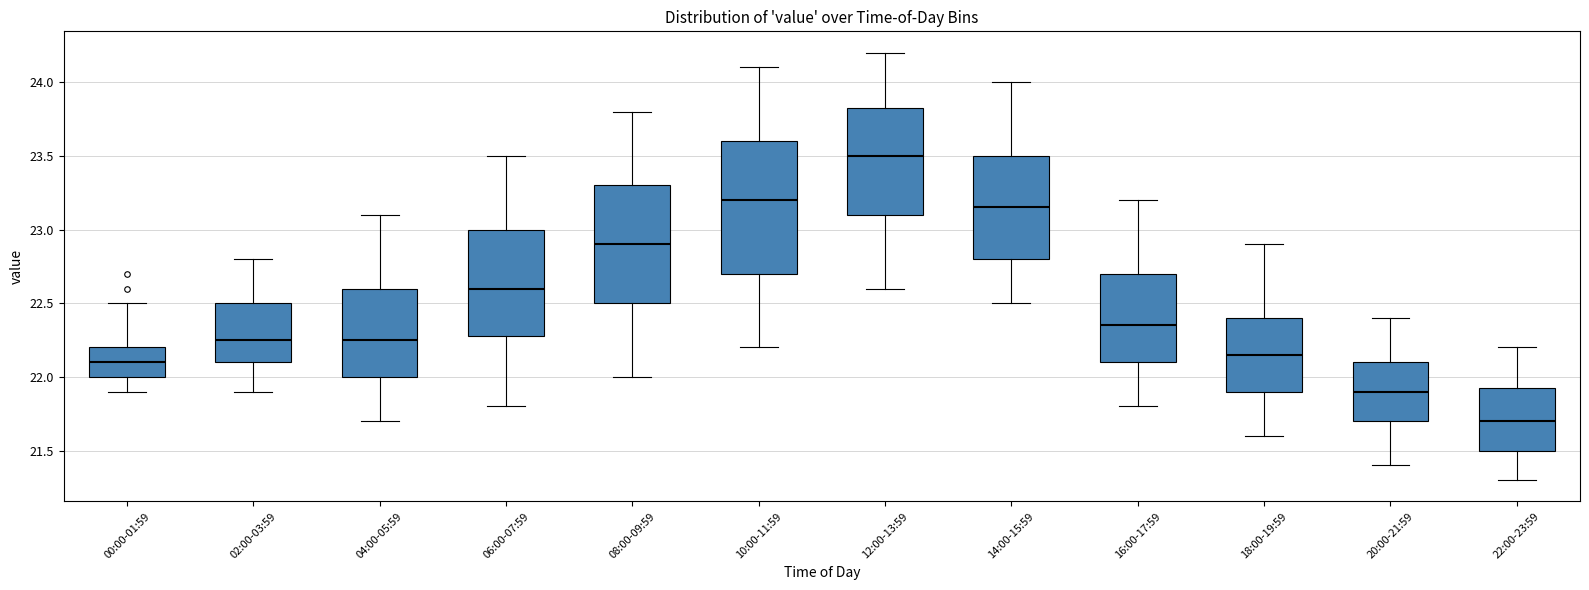

Which box has the highest median line?

12:00-13:59